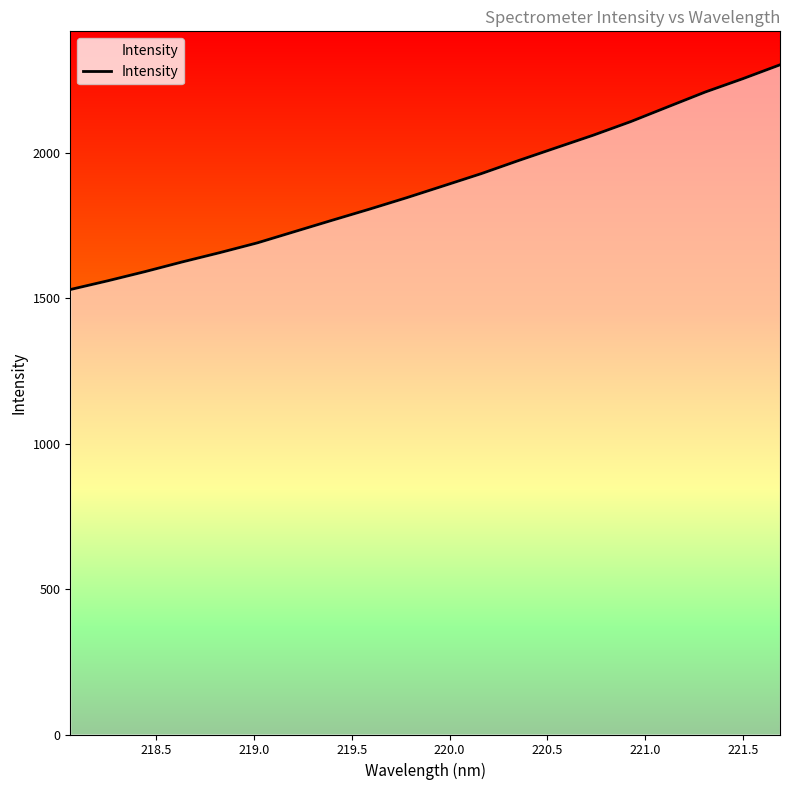

Reading left to right, extract all data points from this chart.

1529.5	1559.4	1591.0	1624.5	1656.3	1689.7	1728.5	1767.3	1805.5	1845.0	1886.4	1927.9	1973.0	2016.6	2060.1	2106.6	2157.7	2208.5	2254.0	2301.9